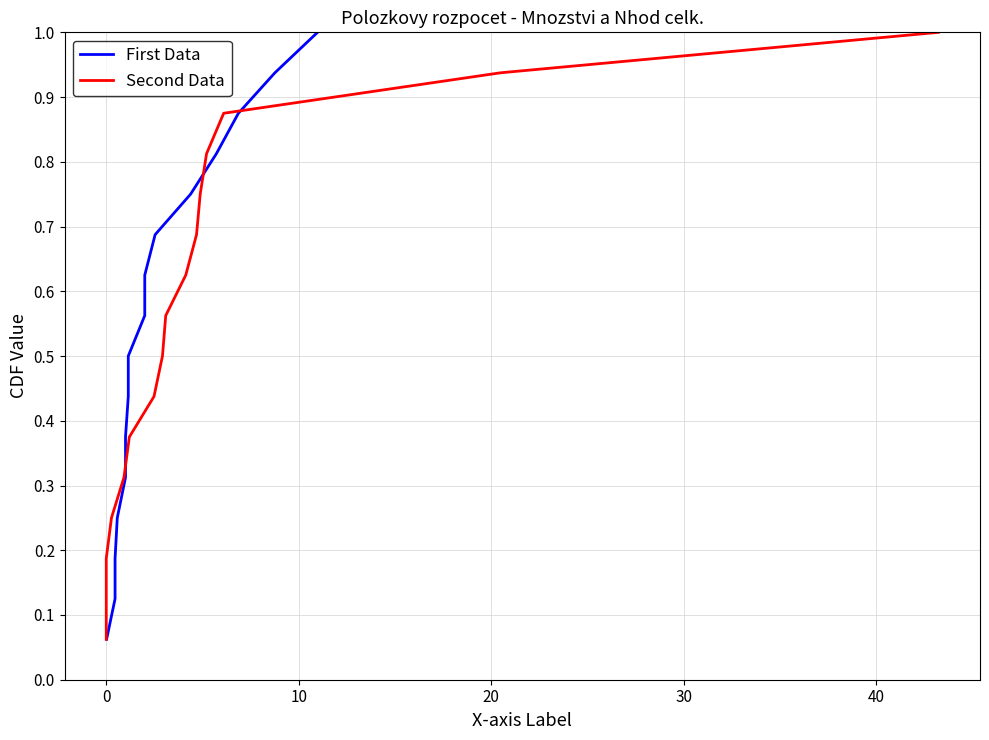

How many lines are shown in the chart?

2